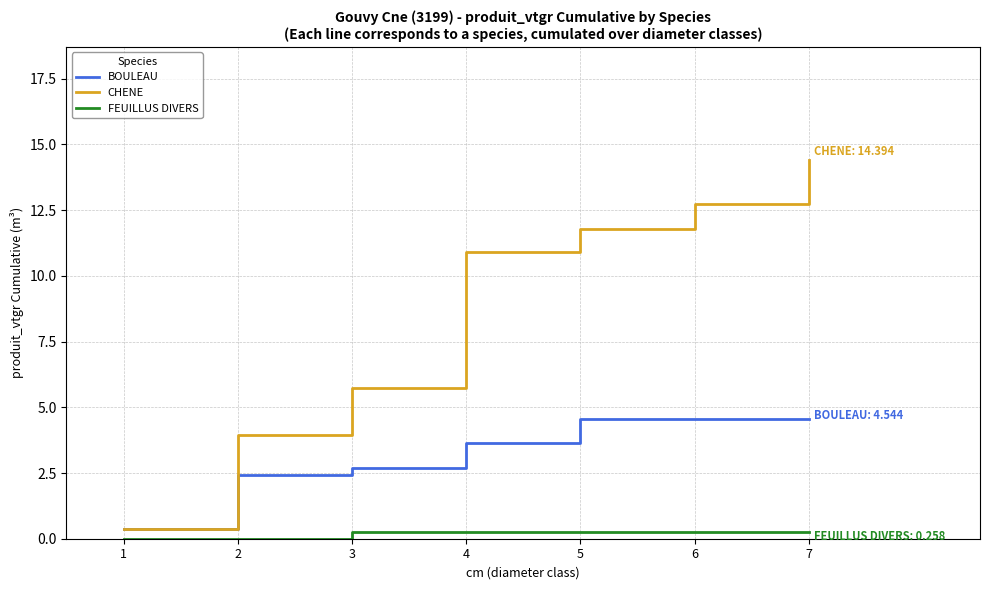

Which series has the widest spread of values?

CHENE